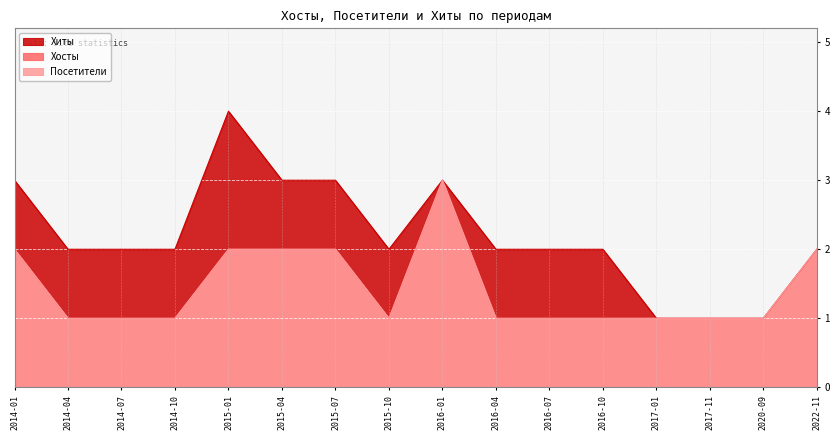

True or false: Хиты and Посетители cross at least once.

False